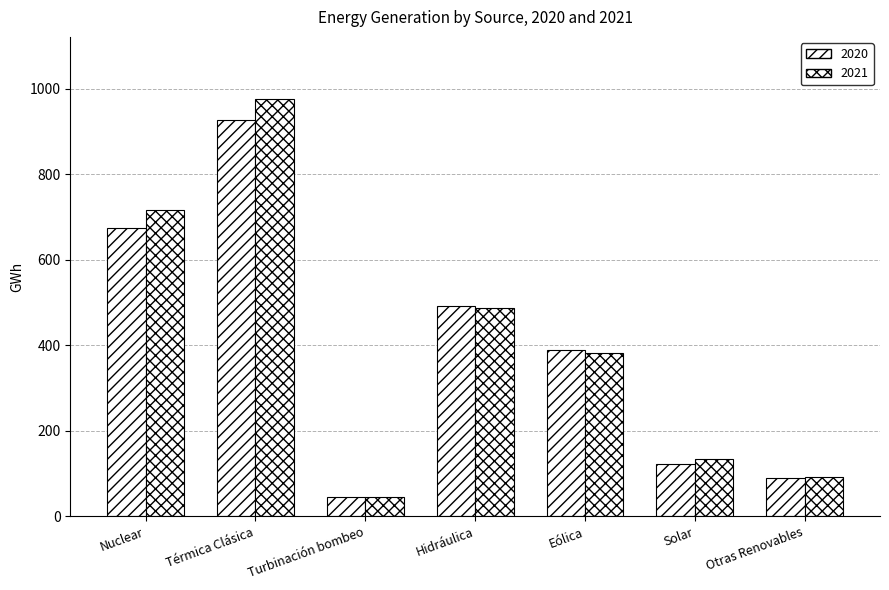

Rank the series by their maximum value, from lowest to highest.

2020, 2021